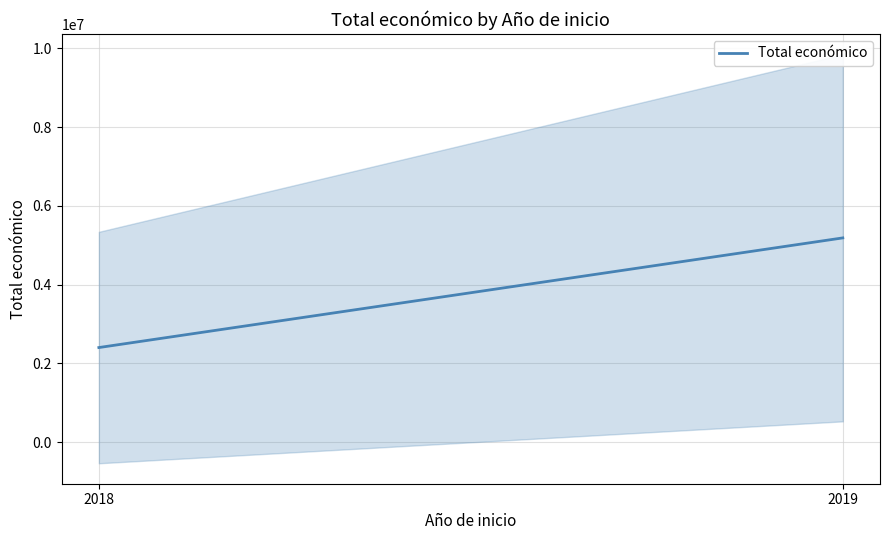

Rank the categories by value from highest to lowest.

2019, 2018